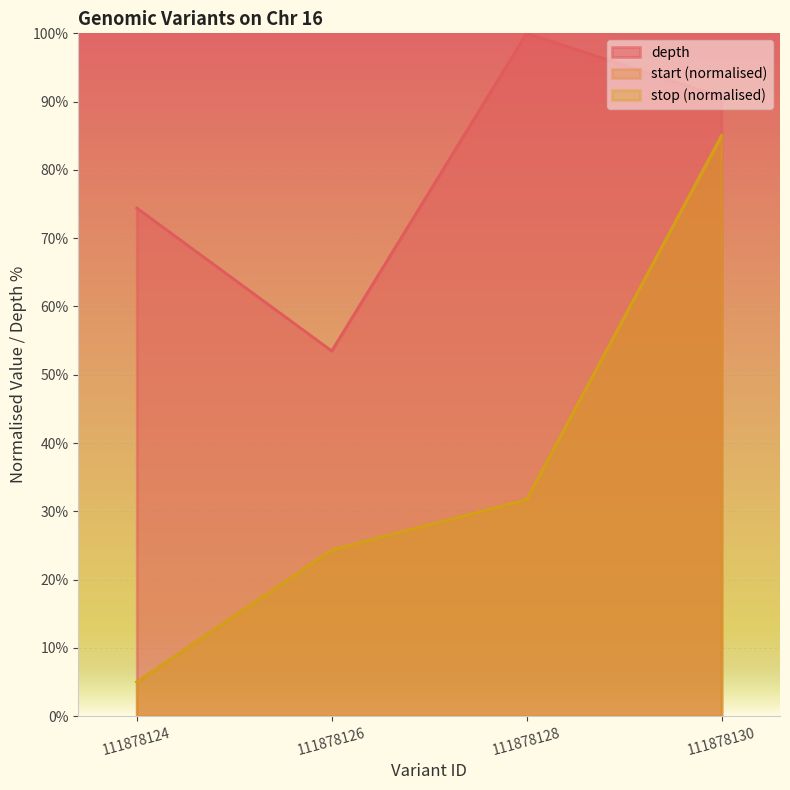

True or false: start has a value of 31.7 at 111878128.

True